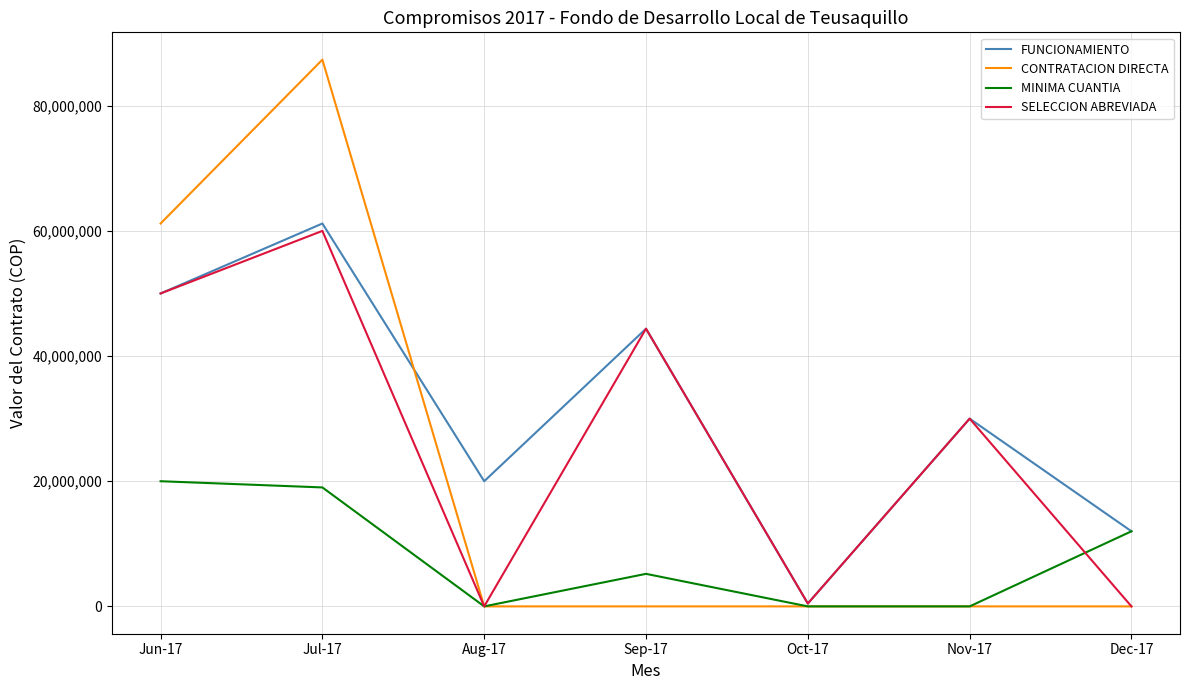

Which category has the highest value in the FUNCIONAMIENTO series?

Jul-17